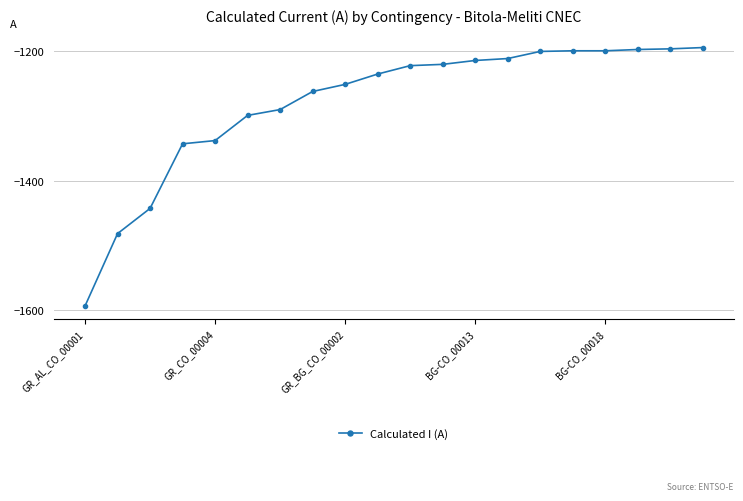

What is the average value?

-1279